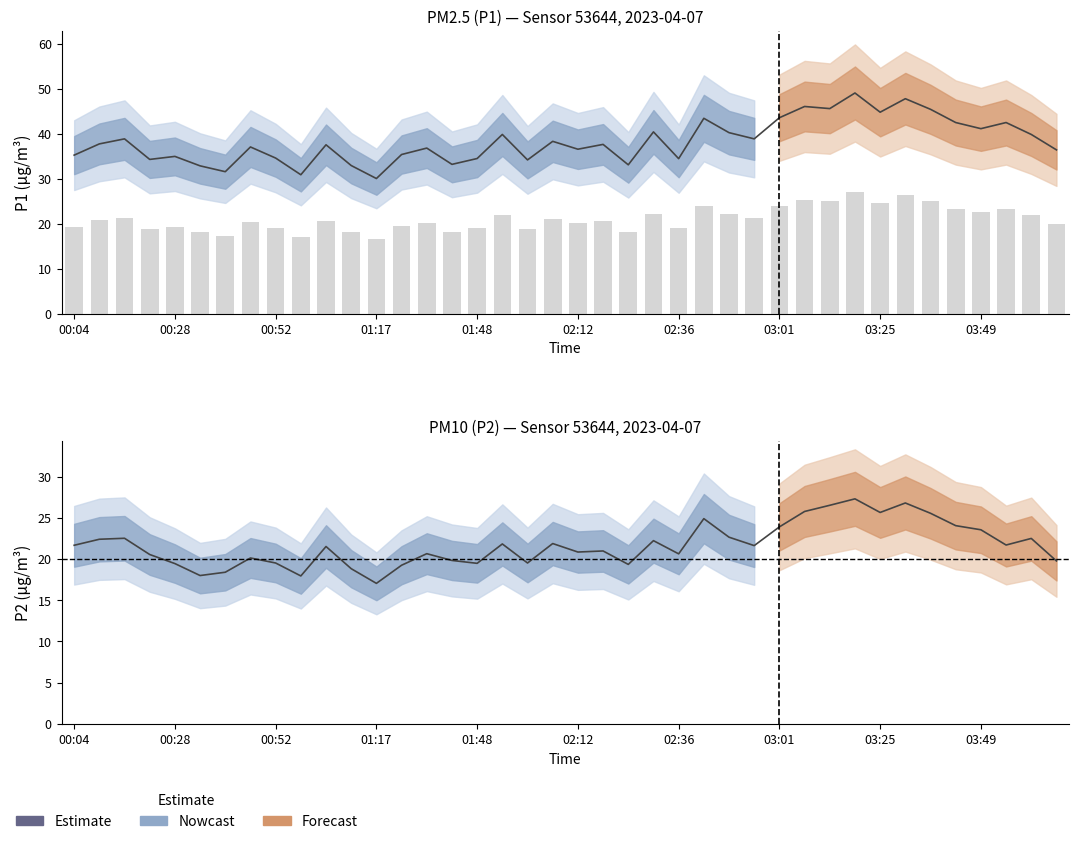

Reading left to right, list all the values displayed in this chart.

P1 (PM2.5): 35.3	37.8	38.9	34.3	35.0	32.9	31.6	37.1	34.6	30.9	37.6	33.0	30.1	35.4	36.9	33.2	34.5	39.9	34.2	38.4	36.6	37.7	33.1	40.5	34.5	43.5	40.3	38.9	43.6	46.1	45.6	49.1	44.8	47.8	45.5	42.5	41.2	42.5	39.9	36.5
P2 (PM10): 21.7	22.4	22.5	20.6	19.4	18.0	18.4	20.1	19.5	17.9	21.5	18.8	17.1	19.2	20.6	19.8	19.5	21.8	19.5	21.9	20.9	21.0	19.4	22.2	20.6	24.9	22.6	21.6	23.9	25.8	26.5	27.3	25.6	26.8	25.6	24.1	23.6	21.7	22.5	19.8